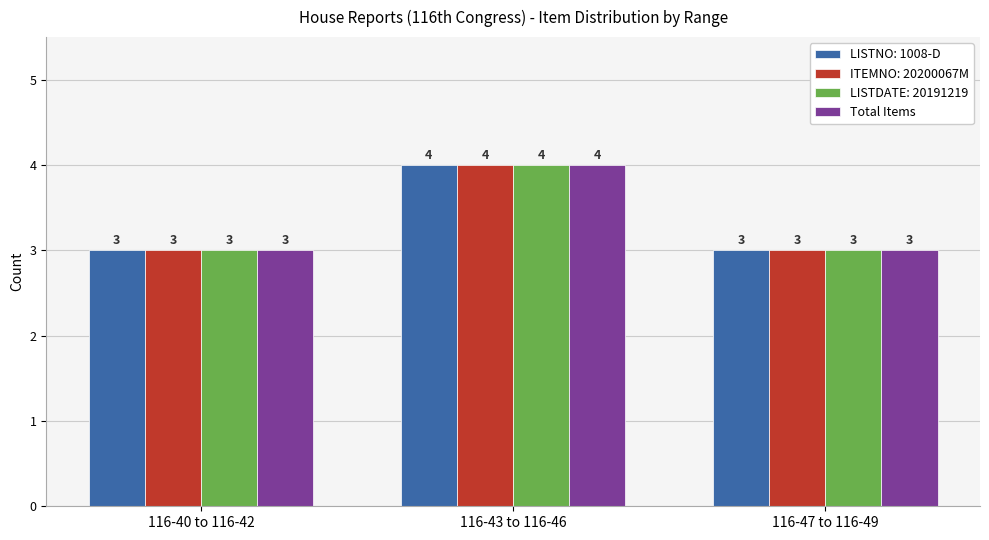

What is the minimum value shown in the chart?

3